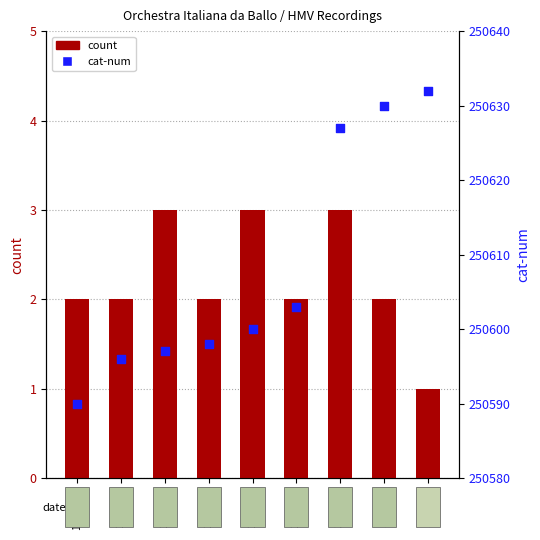

At which category is the sum across all series the highest?

18- 9-29